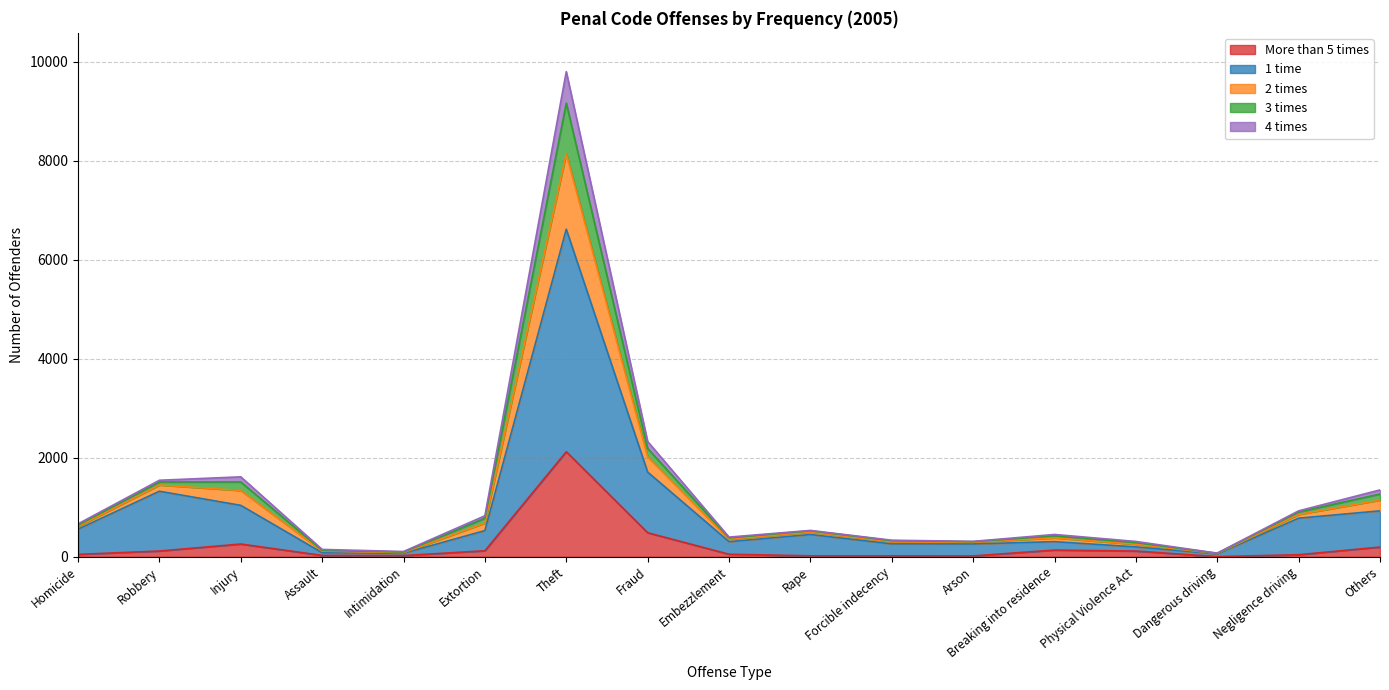

At which category does the chart reach its minimum across all series?

Dangerous driving